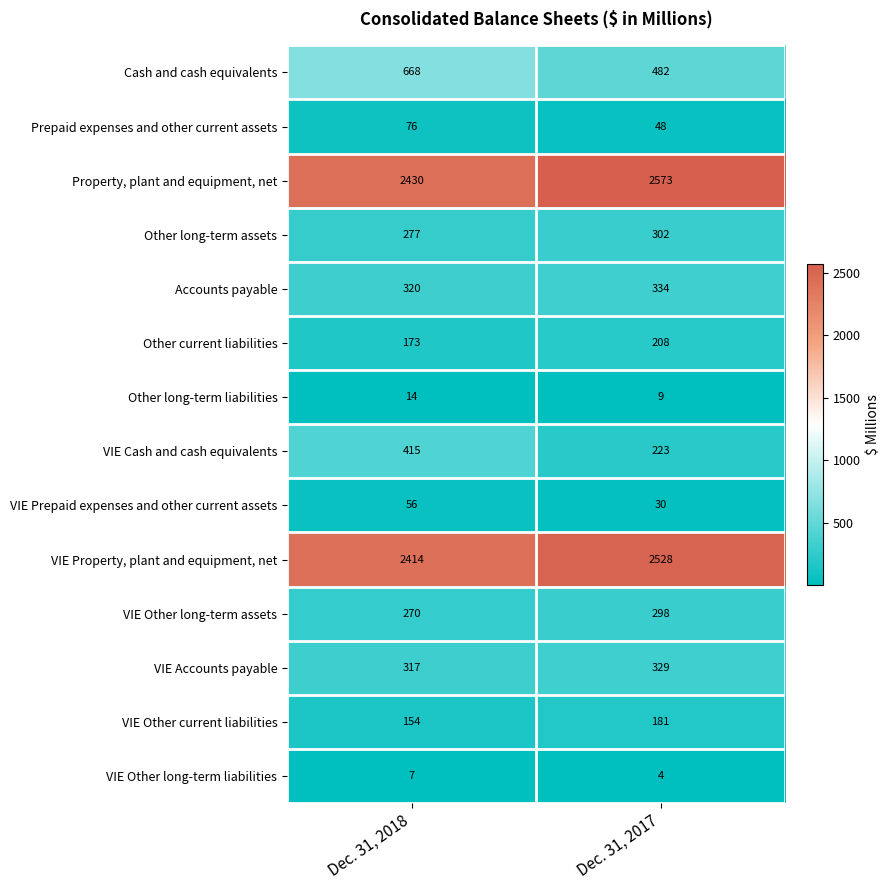

What is the approximate value of VIE Other current liabilities at Dec. 31, 2017?

181